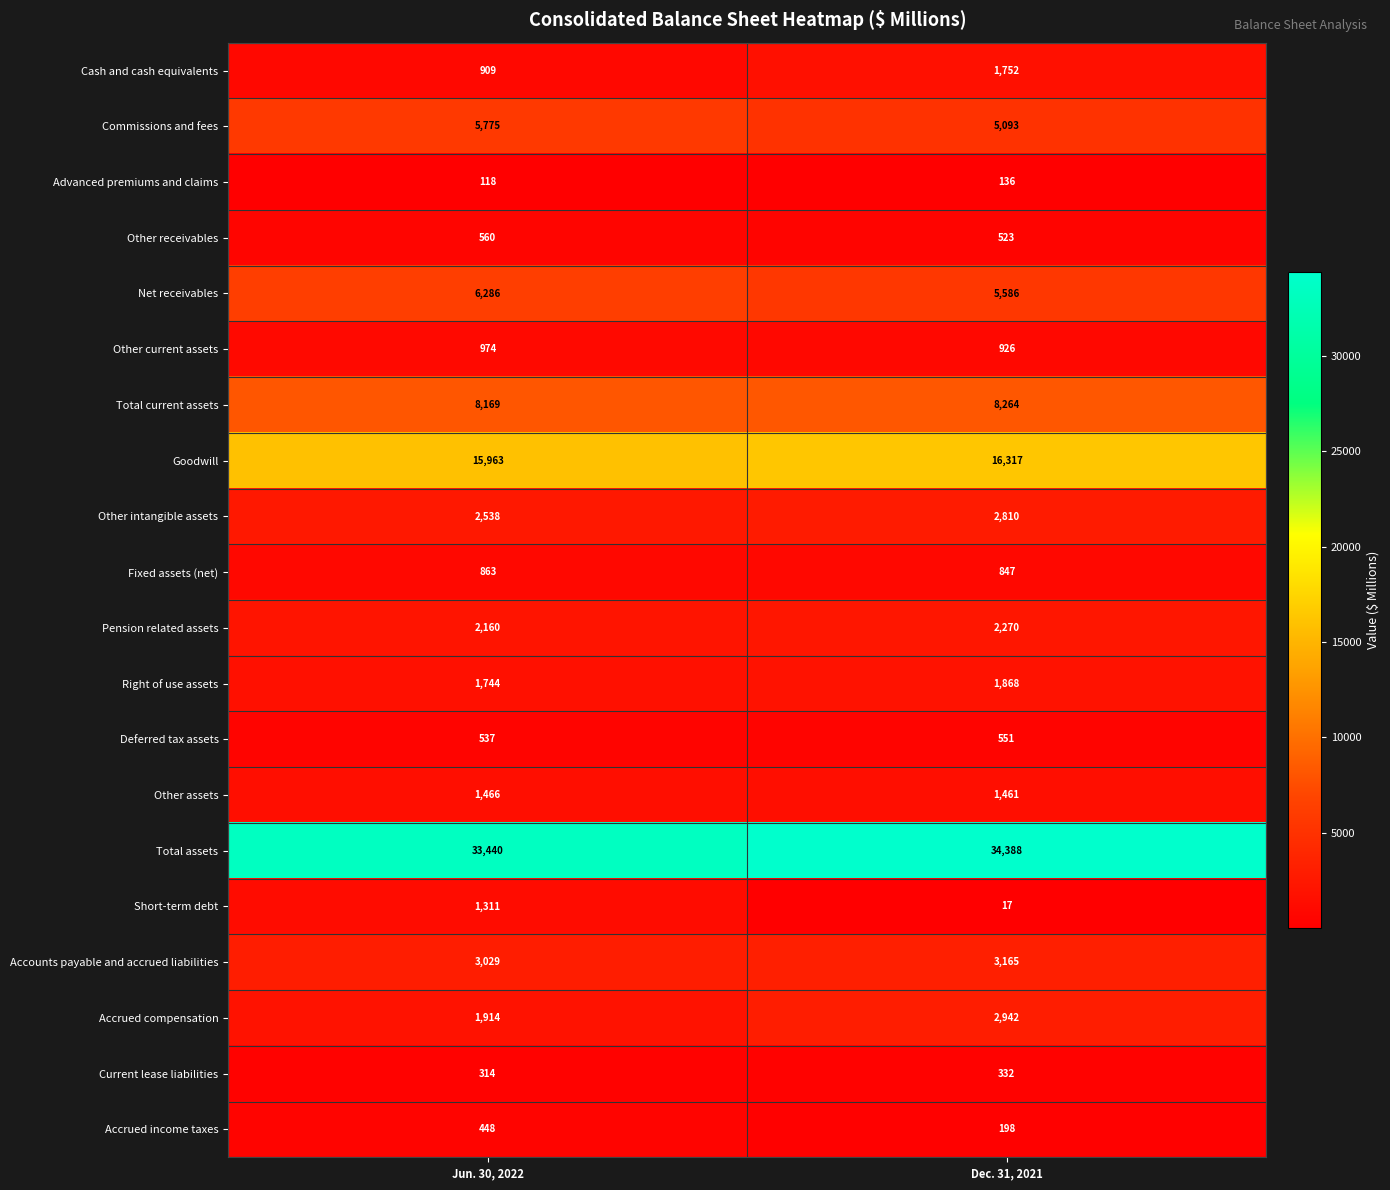

At which category does the chart reach its peak across all series?

Dec. 31, 2021